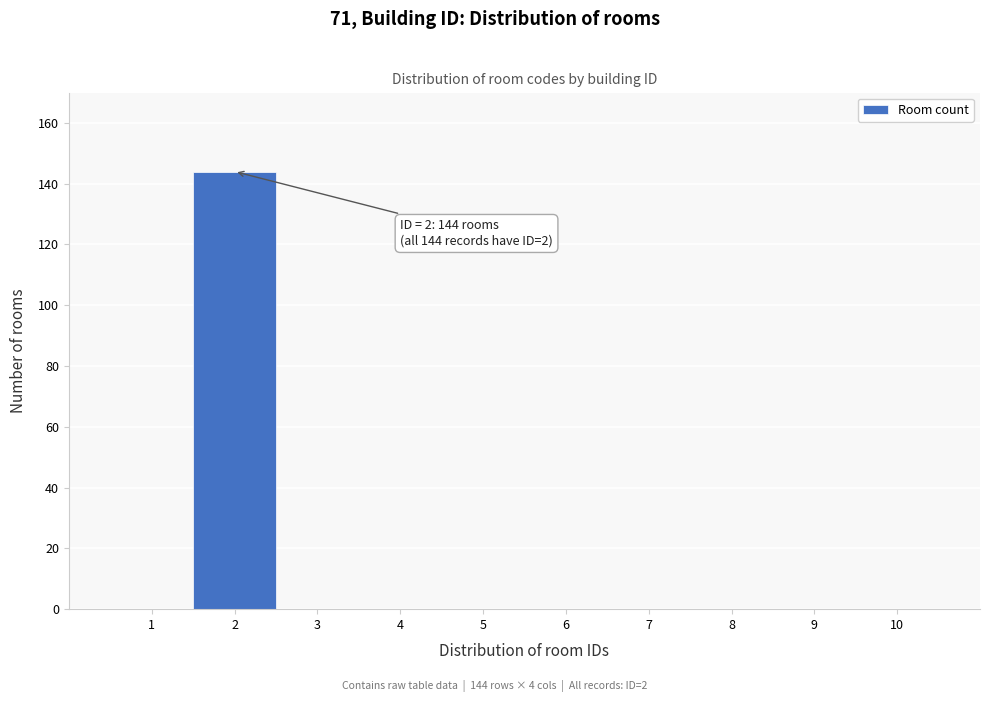

Which range on the x-axis has the tallest bar?

1.5 to 2.5